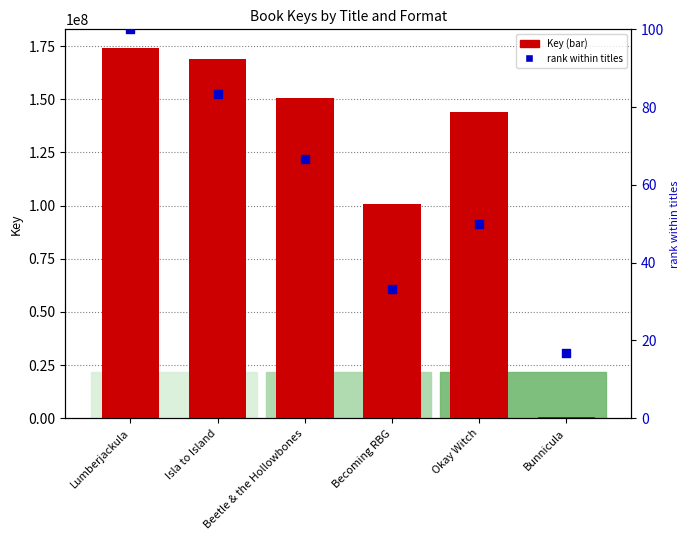

At which category is the sum across all series the highest?

Lumberjackula